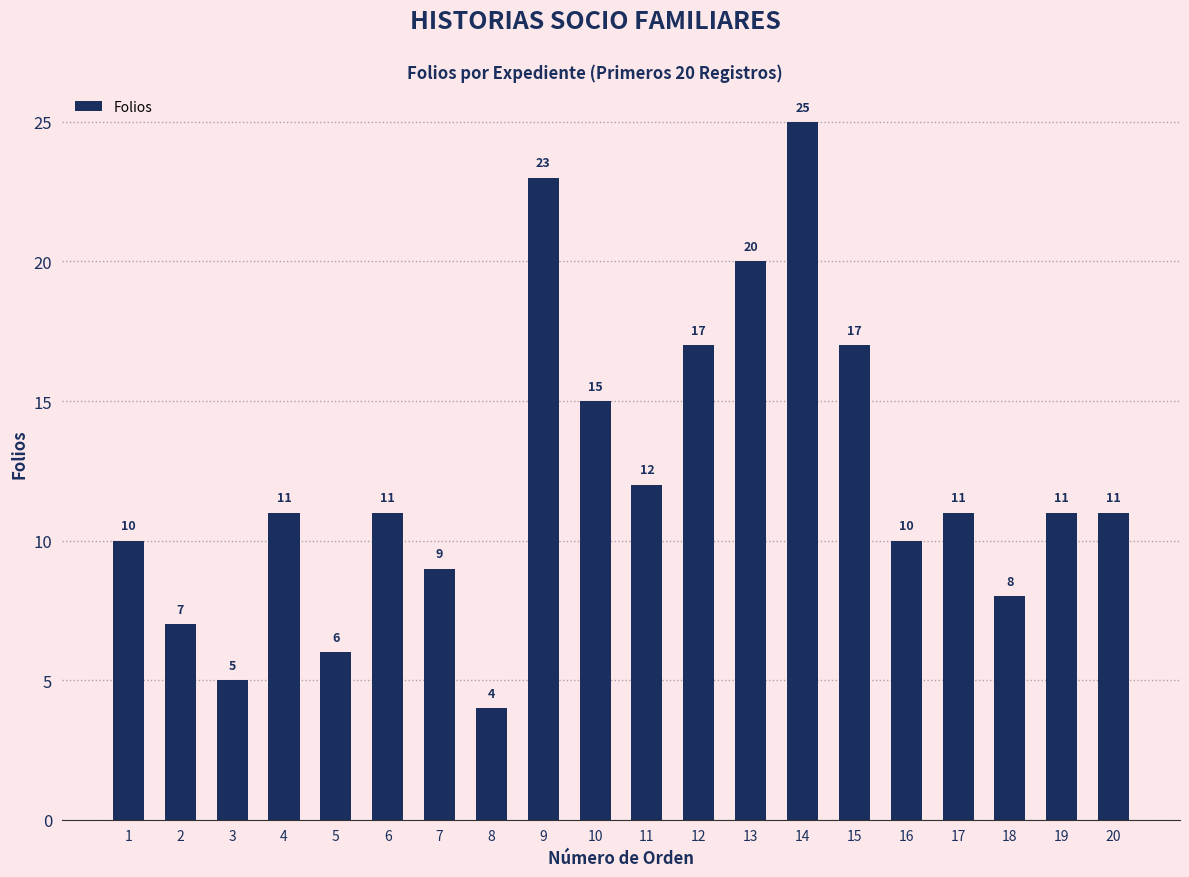

Read the value at 7, to the nearest 10.

10